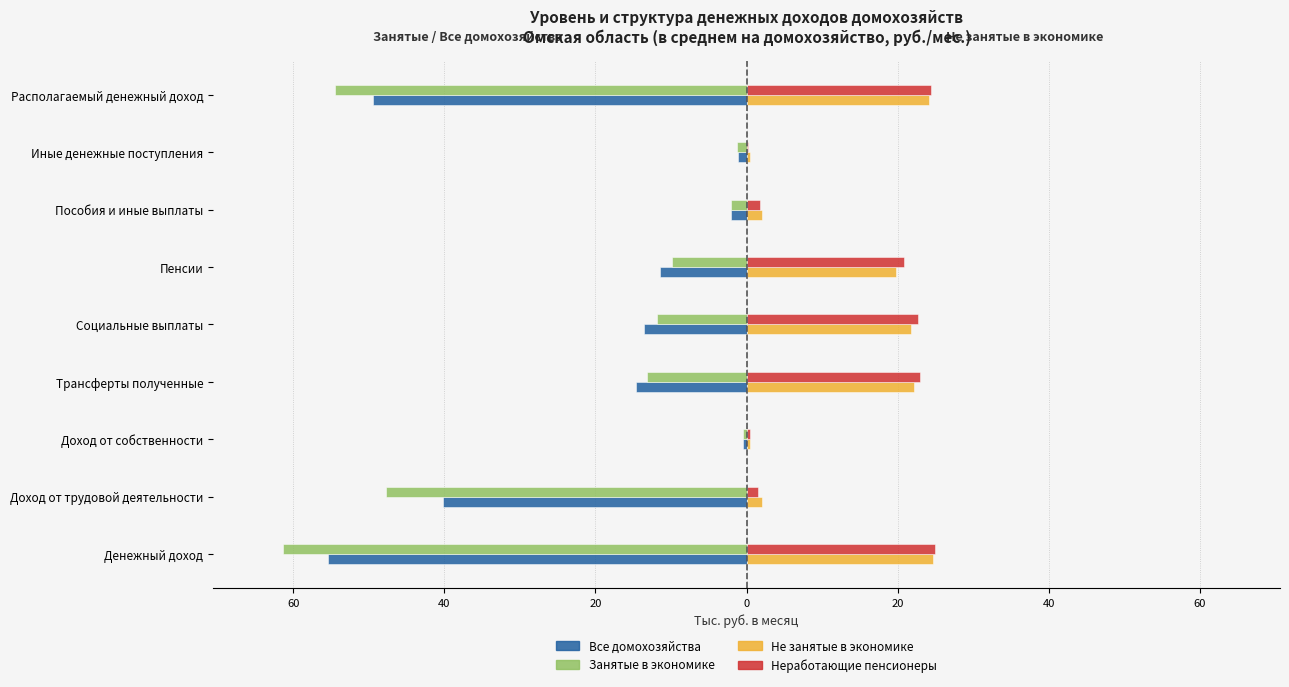

What are all the series names shown in the legend?

Все домохозяйства, Занятые в экономике, Не занятые в экономике, Неработающие пенсионеры